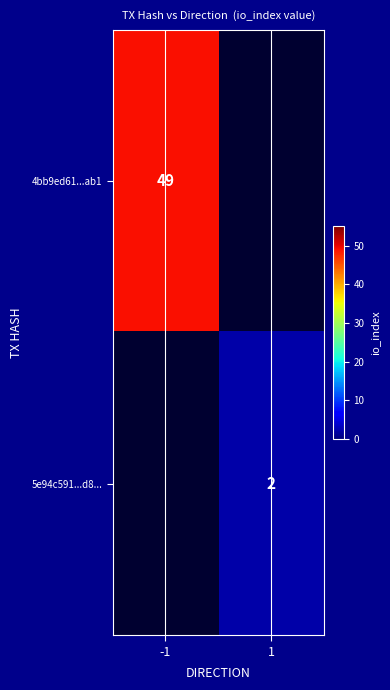

The value of 5e94c591...d8... at 1 is 2. True or false?

True